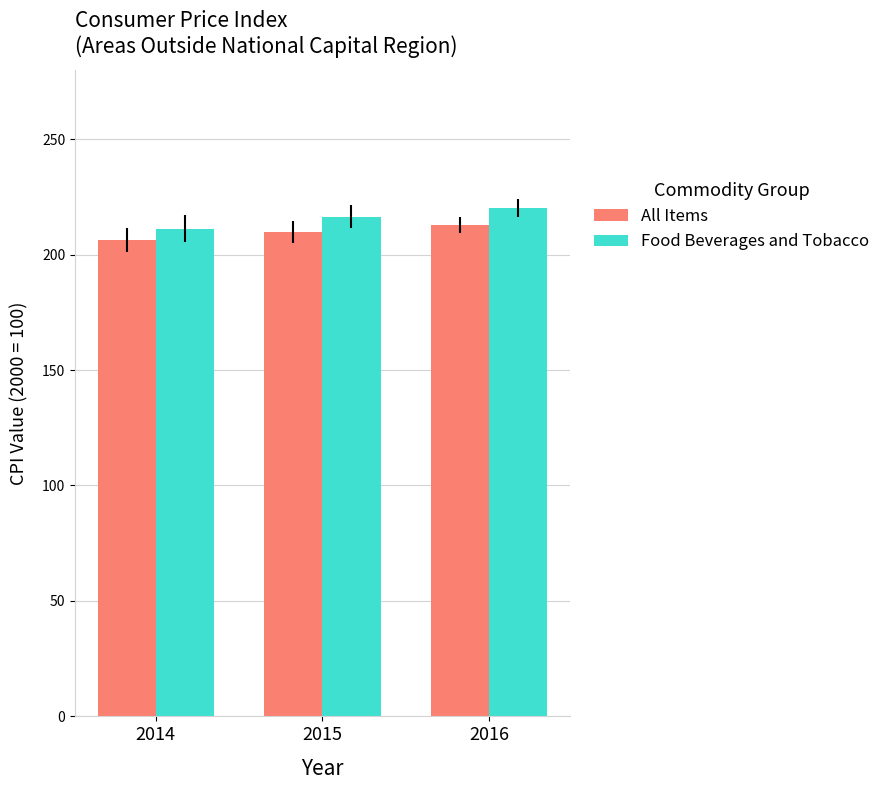

What is the spread (max minus min) of values at 2016?

7.3